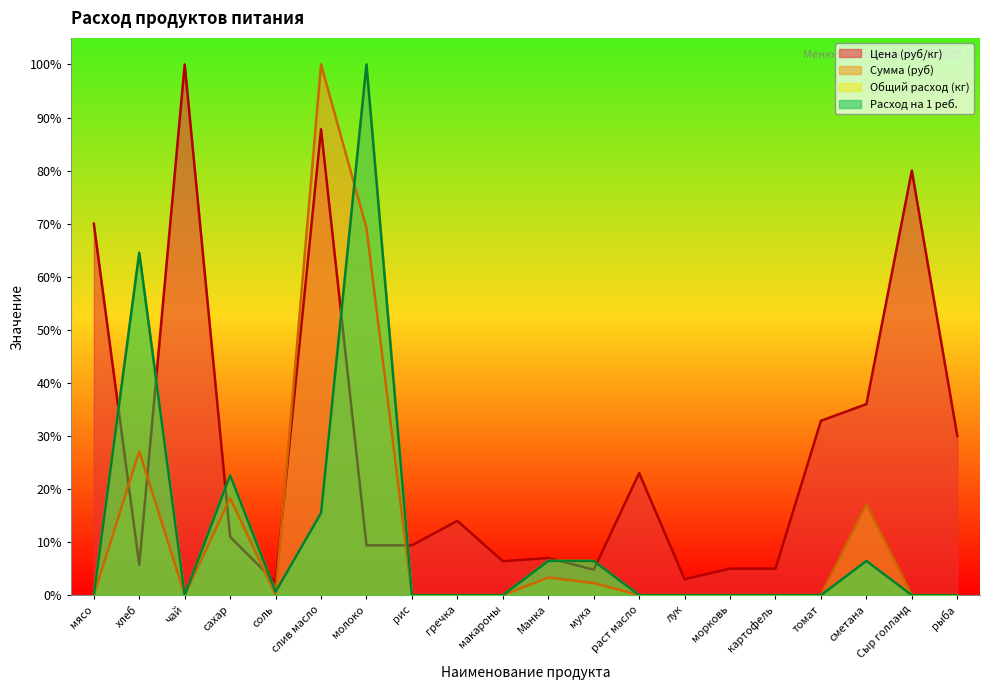

Between раст масло and рыба, which series saw the biggest shift?

Цена (руб/кг)